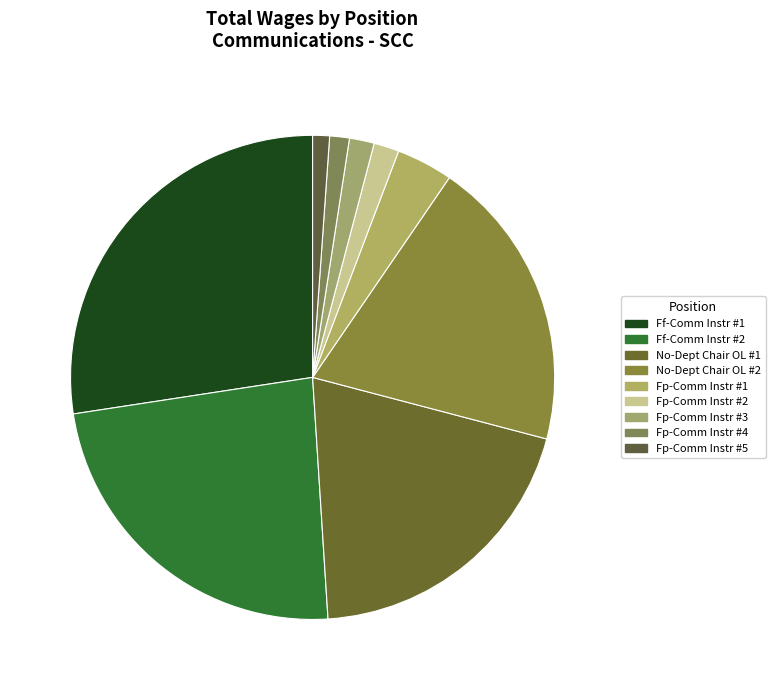

How many segments does this pie chart have?

9